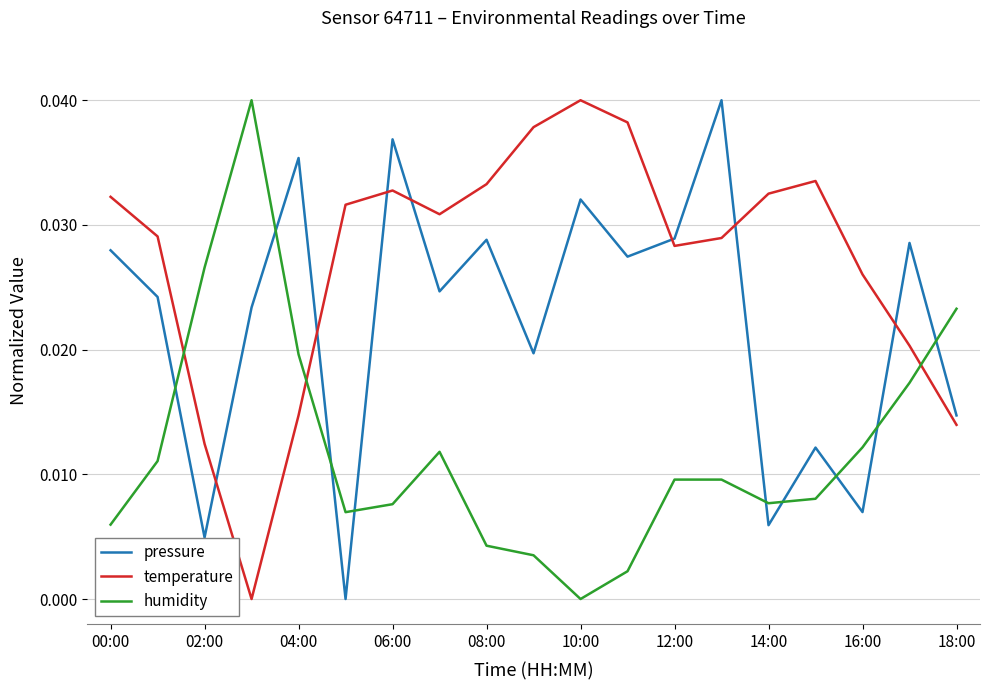

At how many categories does at least one series exceed 0?

19